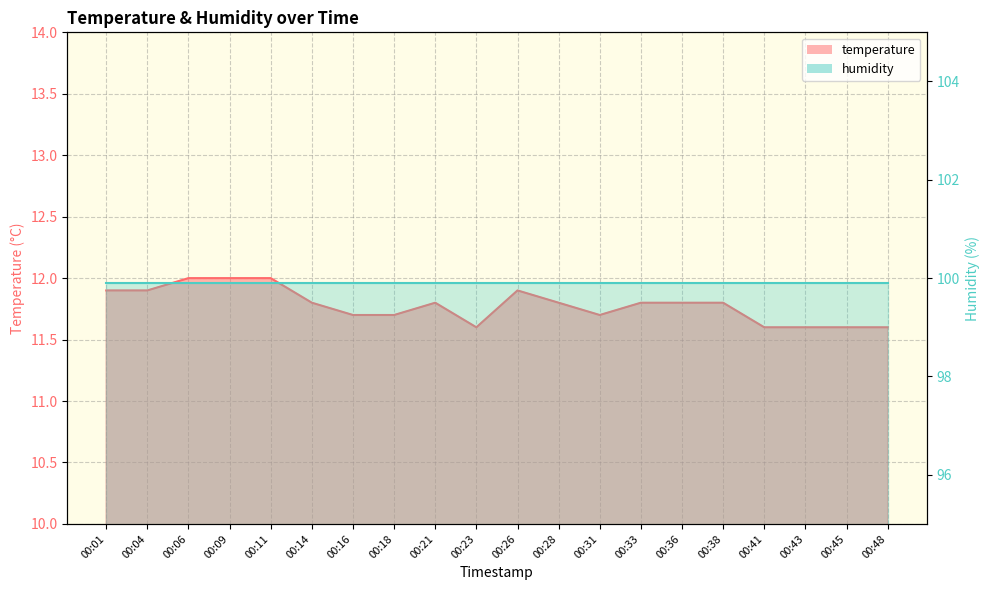

Reading right to left, transcribe all the data shown in this chart.

11.6	11.6	11.6	11.6	11.8	11.8	11.8	11.7	11.8	11.9	11.6	11.8	11.7	11.7	11.8	12.0	12.0	12.0	11.9	11.9